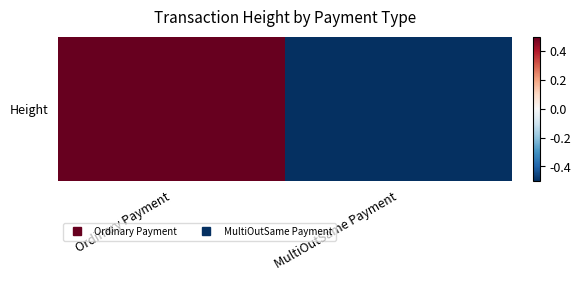

Between MultiOutSame Payment and Ordinary Payment, which is larger?

Ordinary Payment